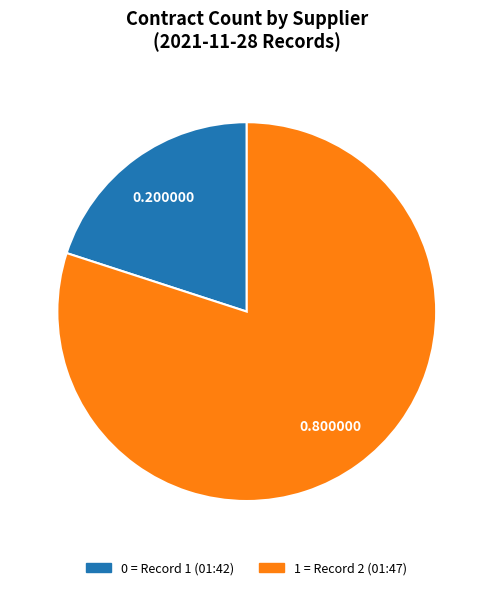

Is there any slice that represents more than half of the pie?

Yes